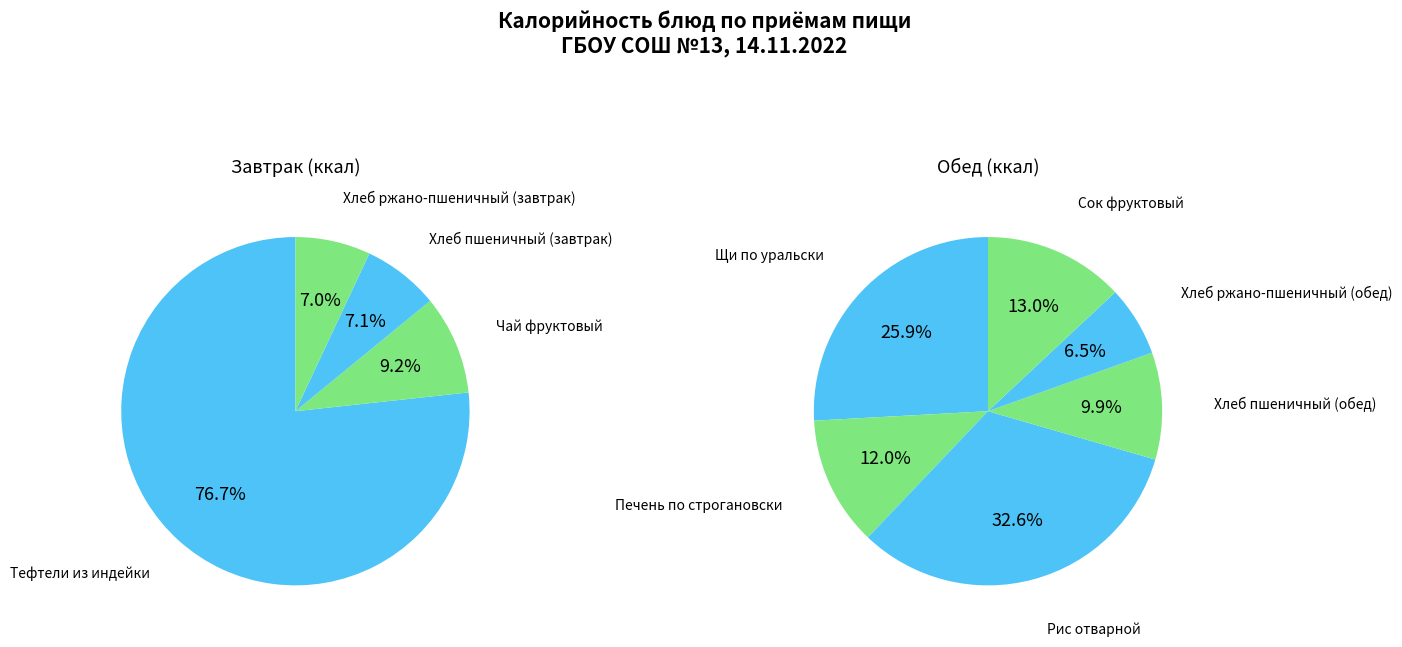

How many slices are in this pie chart?

10